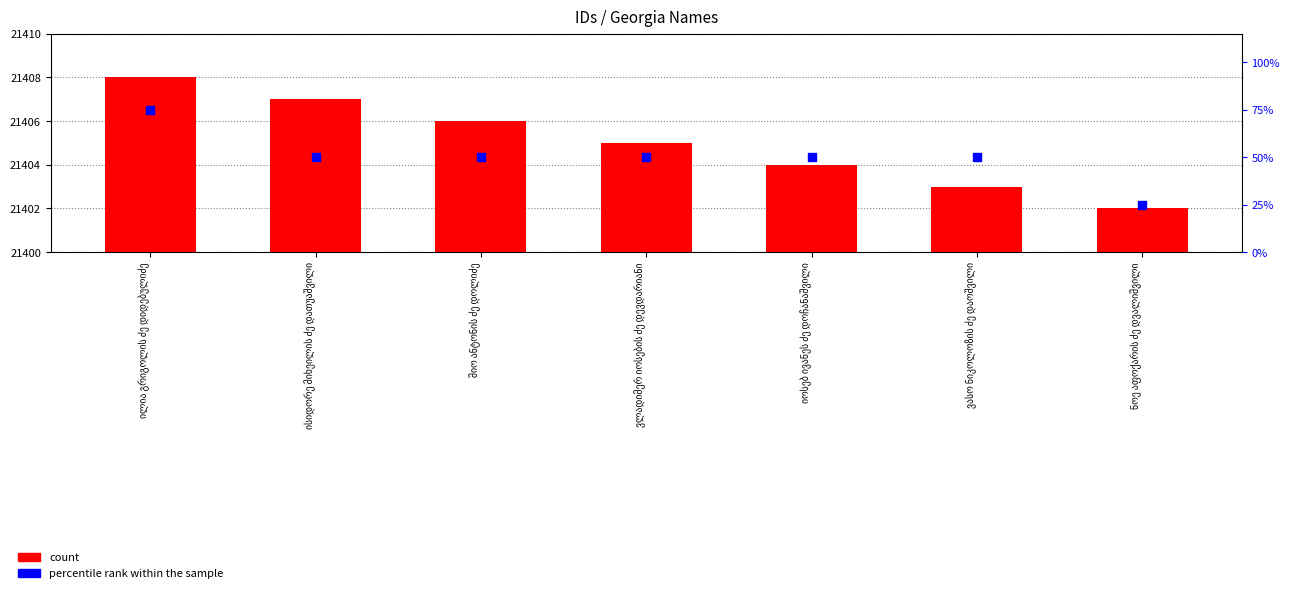

Which series contains the highest Y value?

percentile rank within the sample